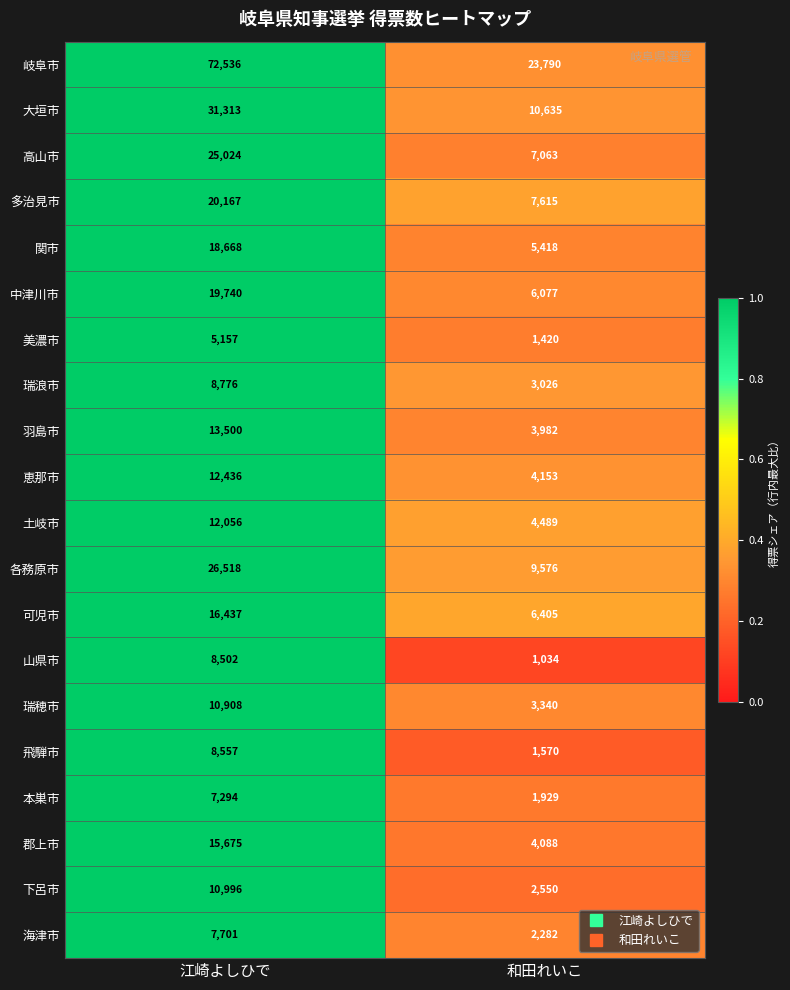

How many distinct data groups are displayed?

20